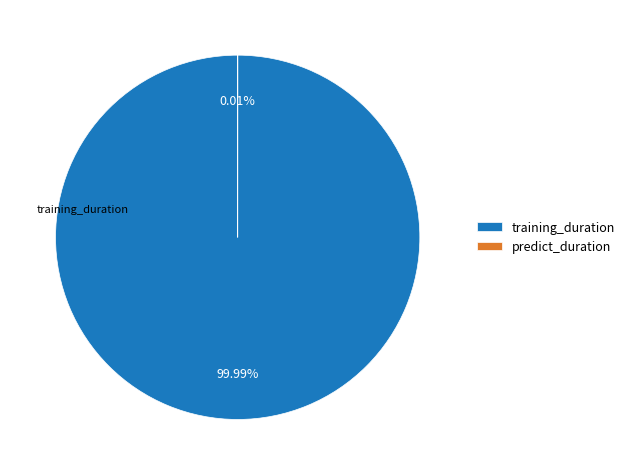

Which category accounts for the majority?

training_duration